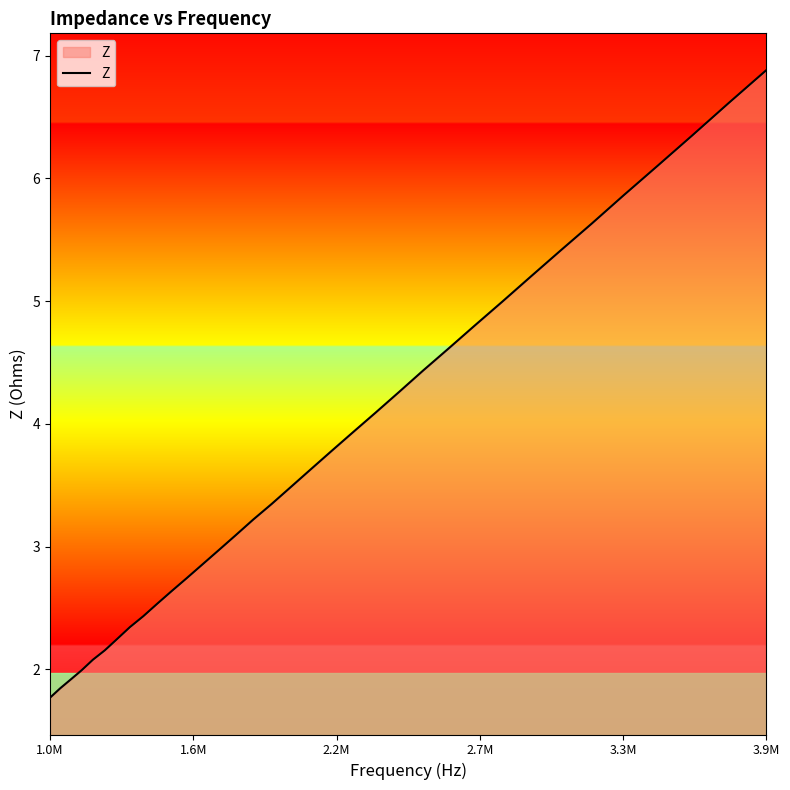

What is the smallest value displayed?

1.8